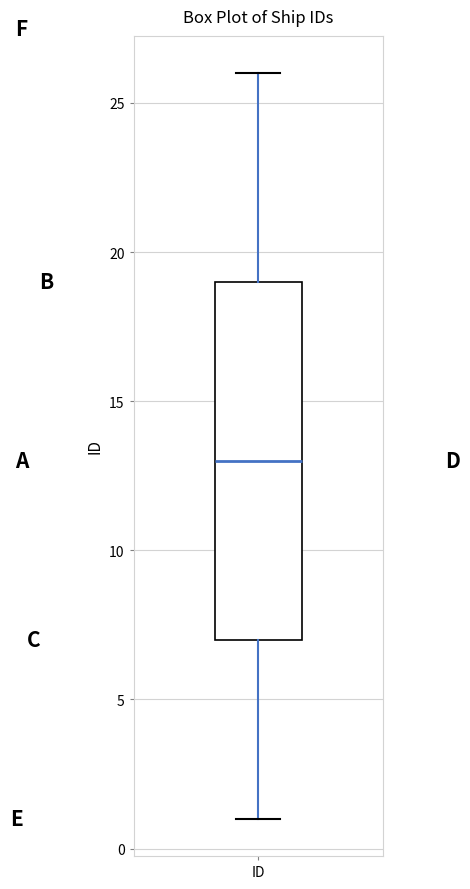

Where is the upper edge of the box for ID on the y-axis? The values are not printed on the chart, so give them approximately, as read against the axis.

19